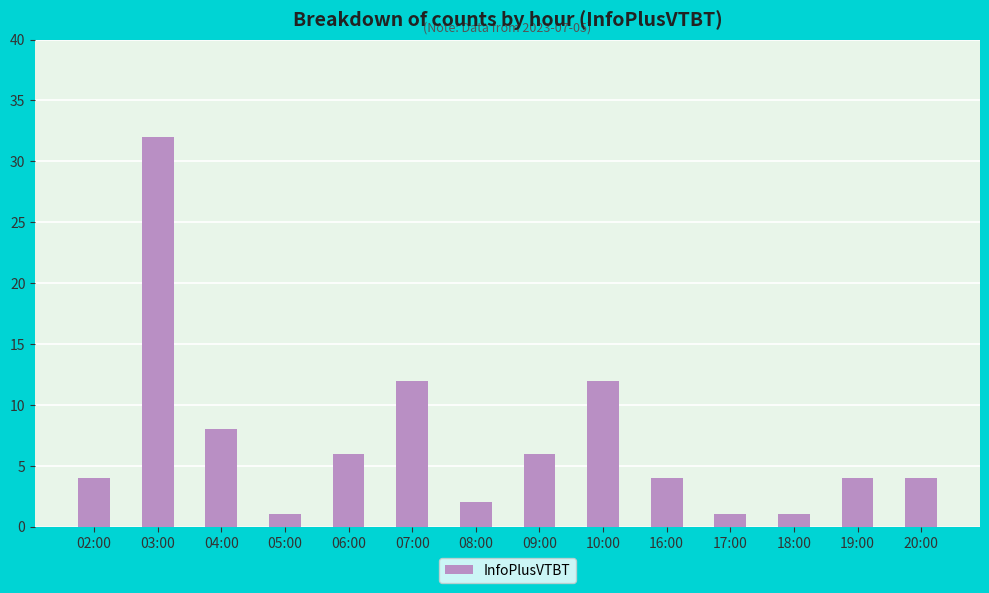

The value at 20:00 is 2. True or false?

False